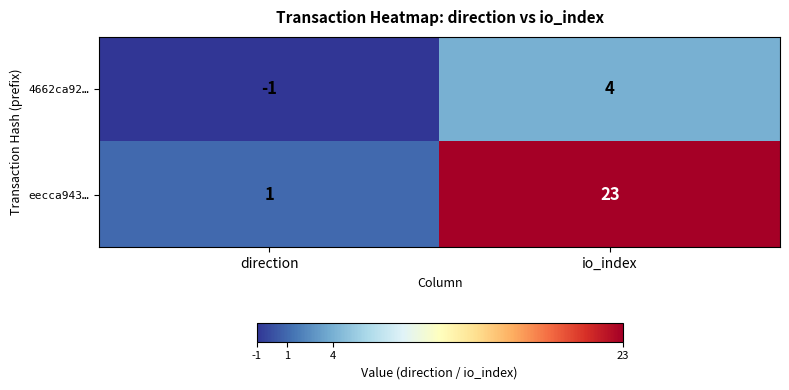

What is the sum of the 4662ca92… values at direction and io_index?

3